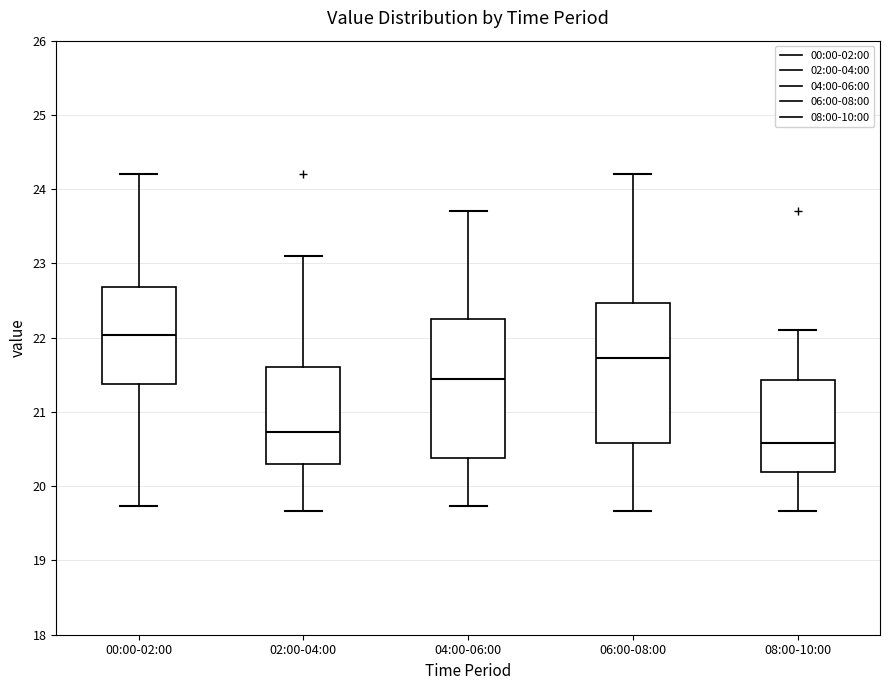

Which box has the lowest median line?

08:00-10:00